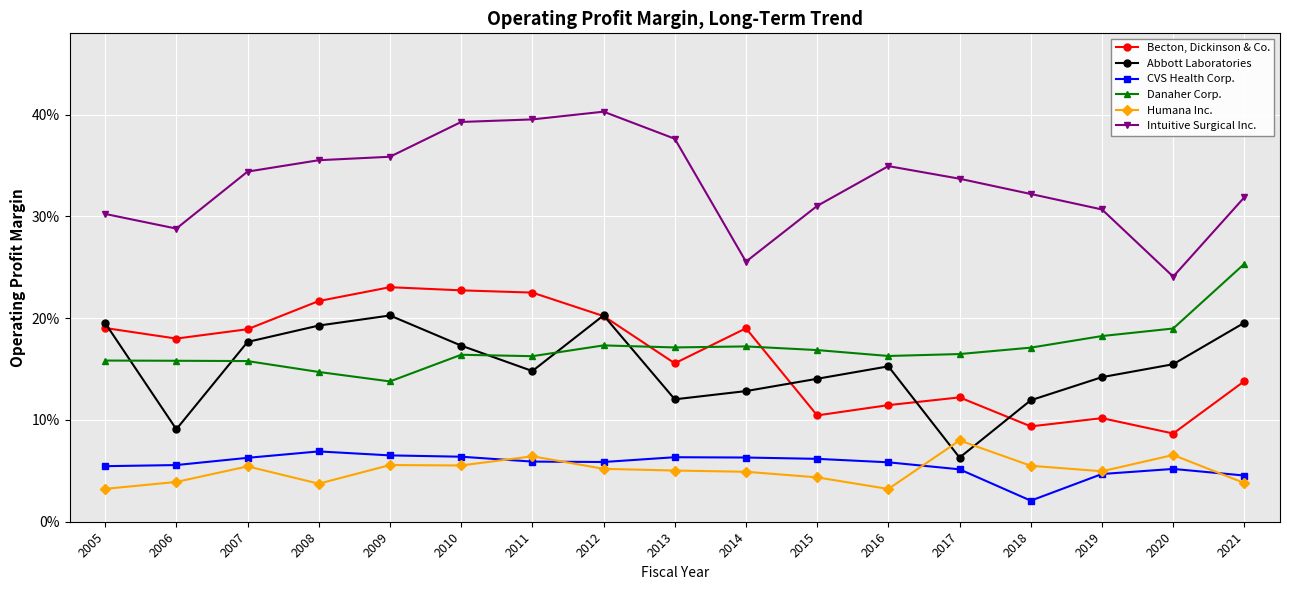

What value does the Danaher Corp. series have at 2019?

0.2